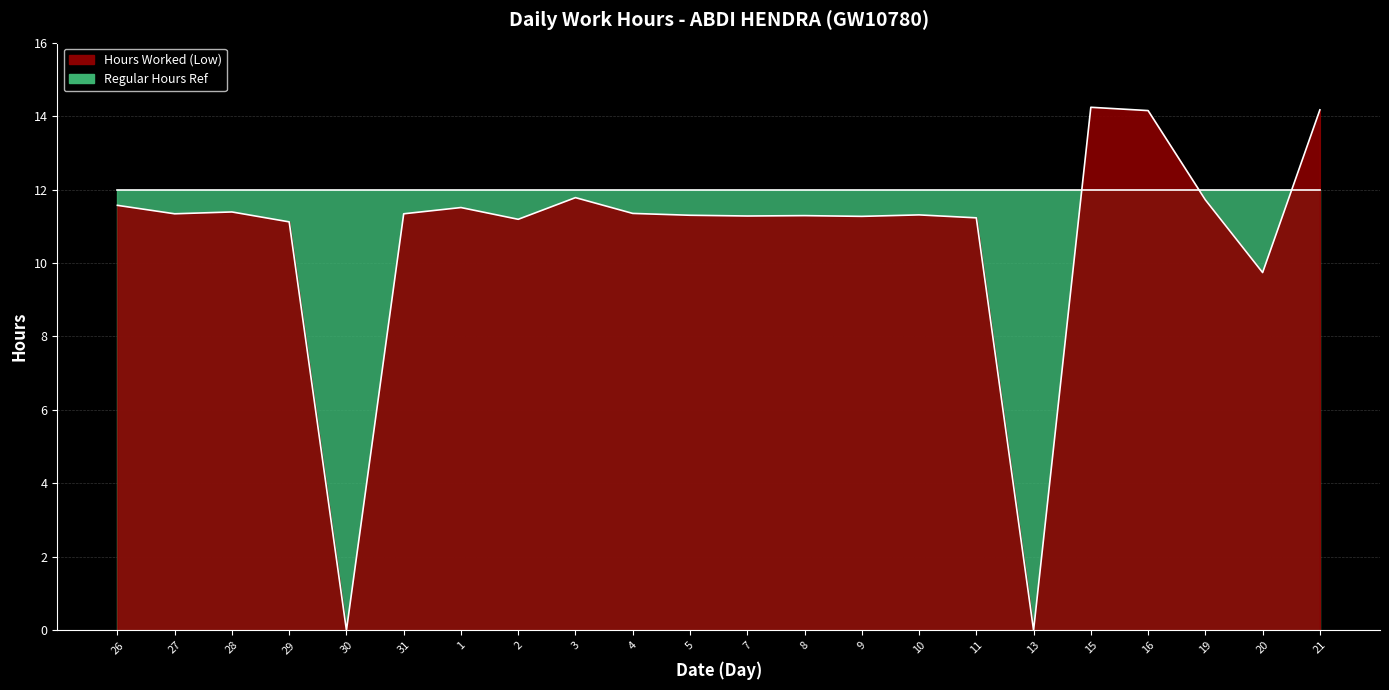

Approximately how many times larger is the value at 28 compared to 31?

1.0